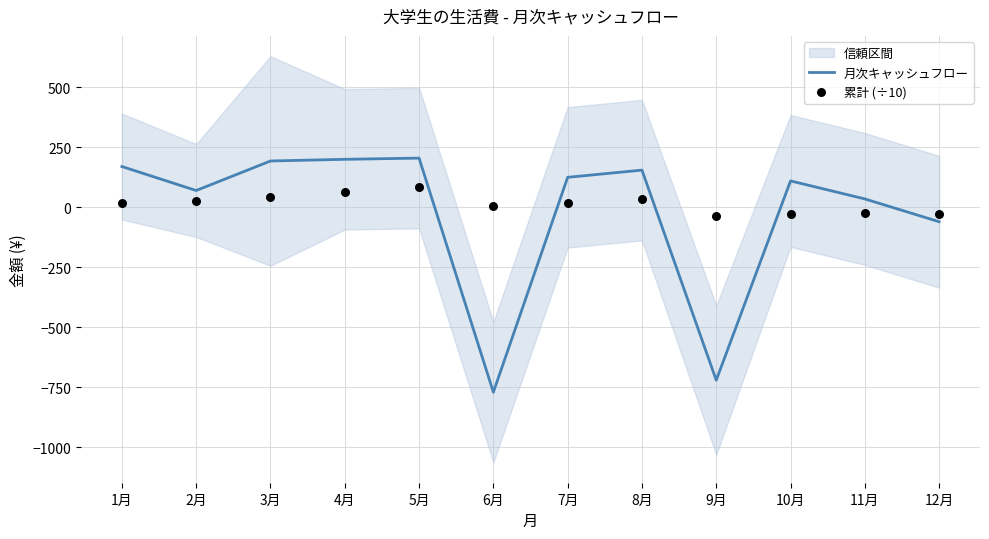

Which series has the largest Y range (max minus min)?

月次キャッシュフロー